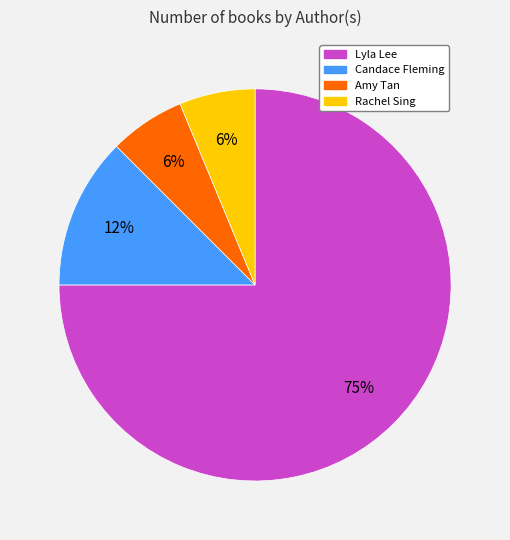

Does any single category account for the majority?

Yes